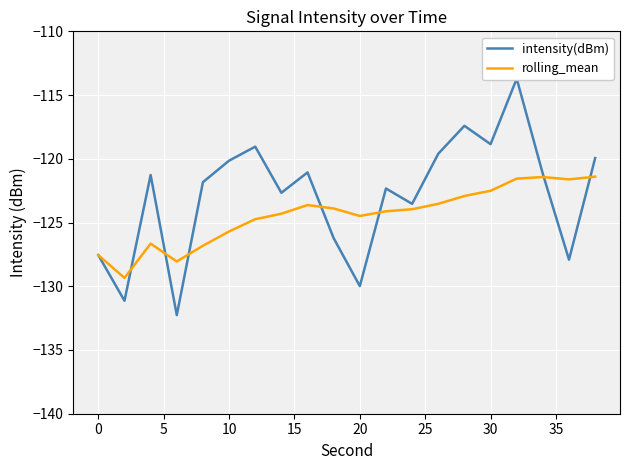

What is the maximum value for rolling_mean?

-121.4